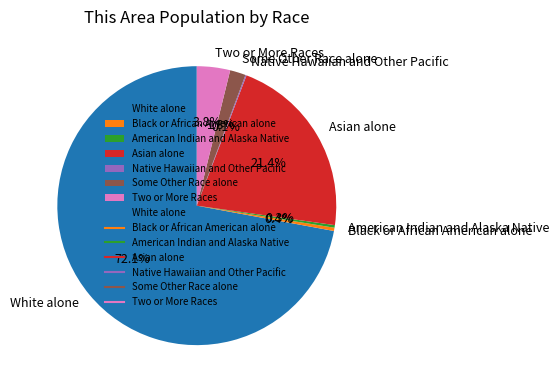

The American Indian and Alaska Native slice represents 0% of the pie. True or false?

True